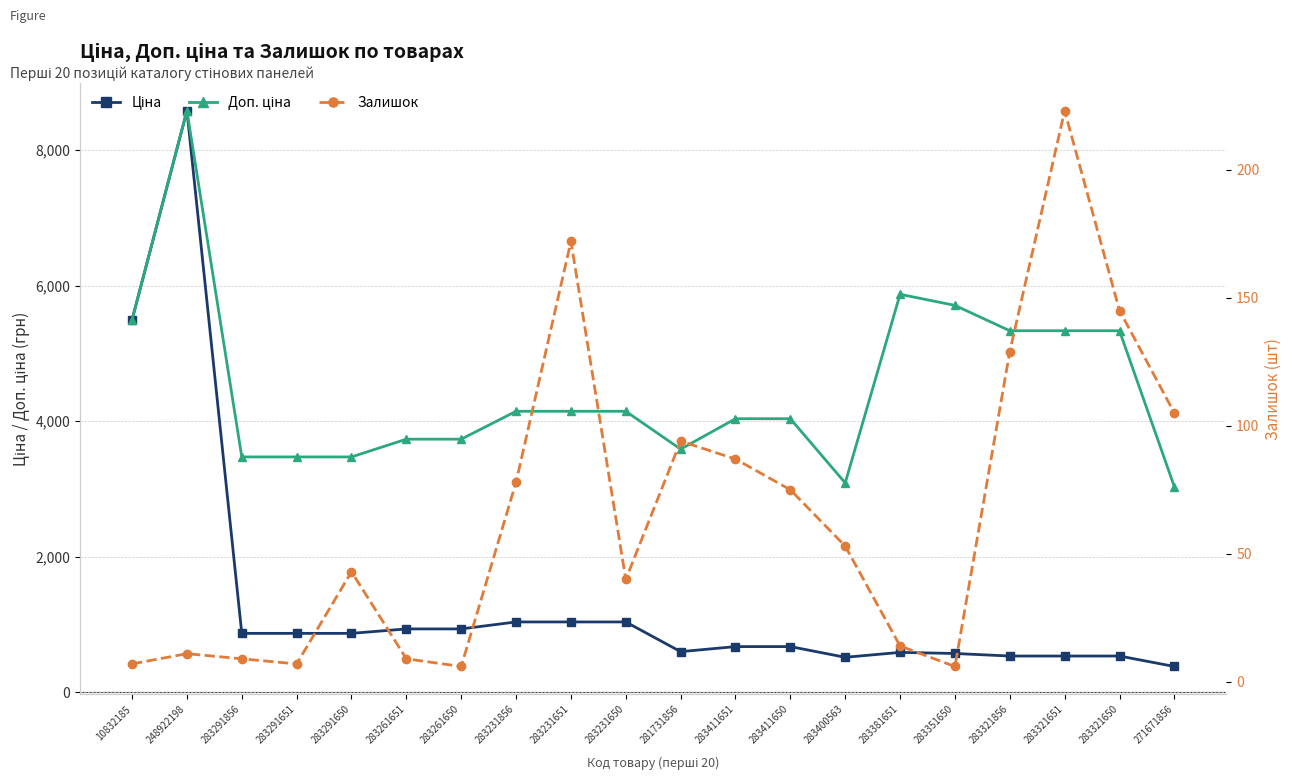

What is the difference between the Залишок values at 271671856 and 281731856?

11.0